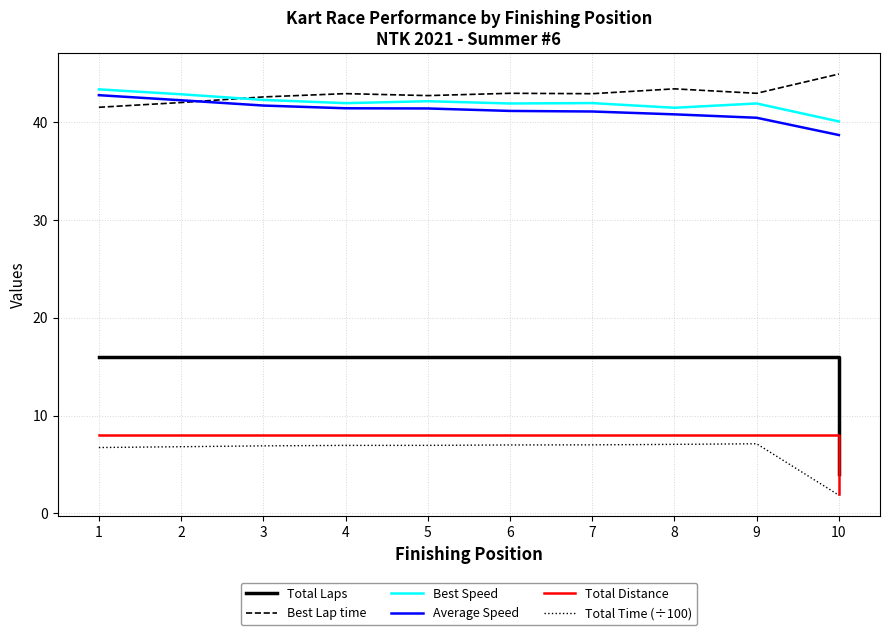

True or false: Total Distance and Average Speed intersect in this chart.

False